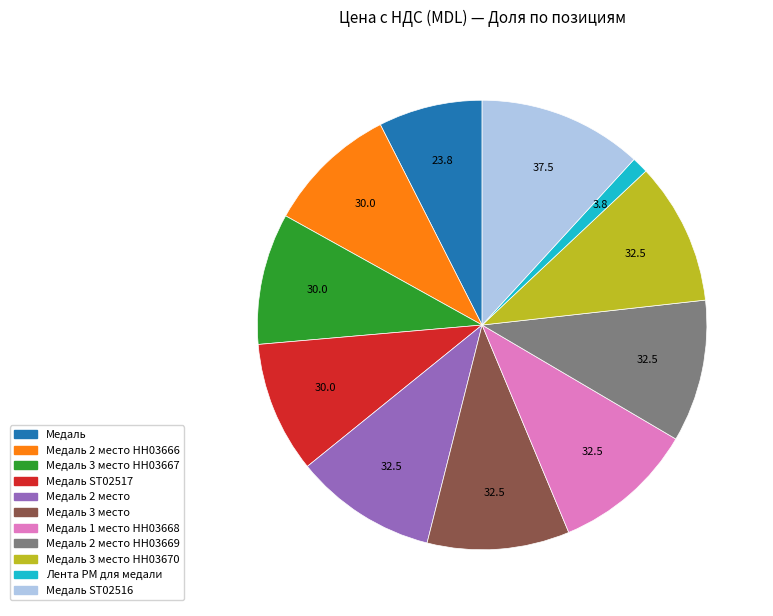

Is there any slice that represents more than half of the pie?

No